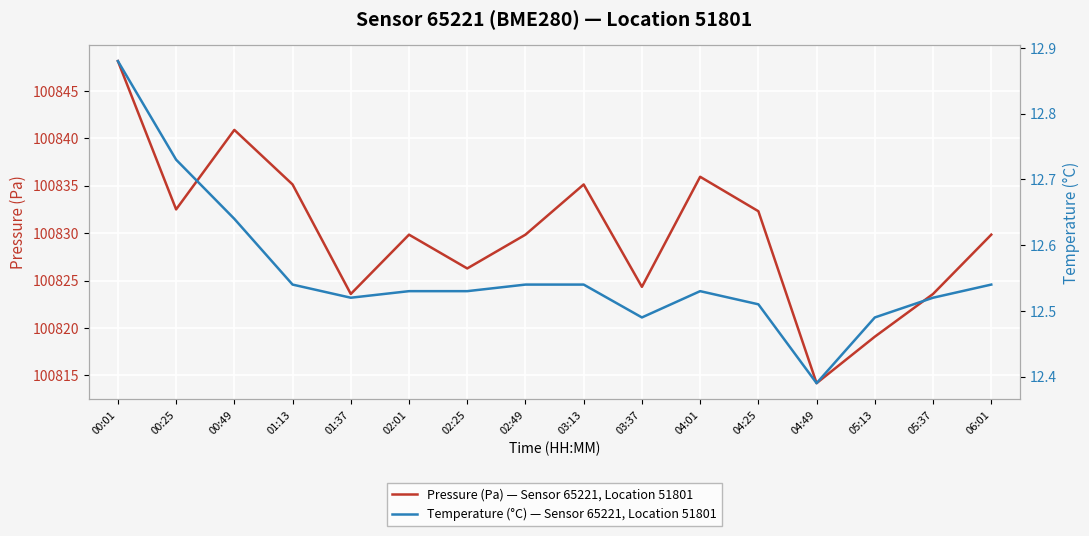

What is the value of the Temperature (°C) — Sensor 65221, Location 51801 point at the 14th from the left?

12.5